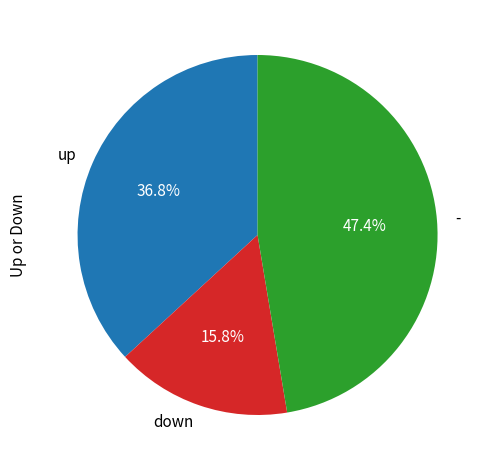

What percentage do down and up together represent?

52.6%